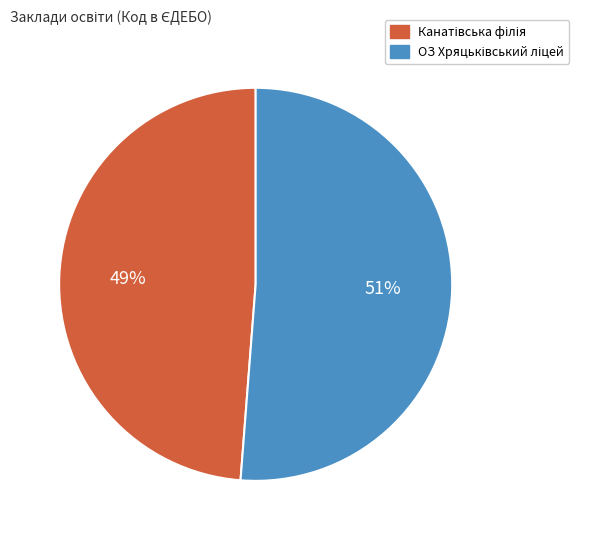

To the nearest percent, what is the difference between the largest and smallest slice percentages?

2%